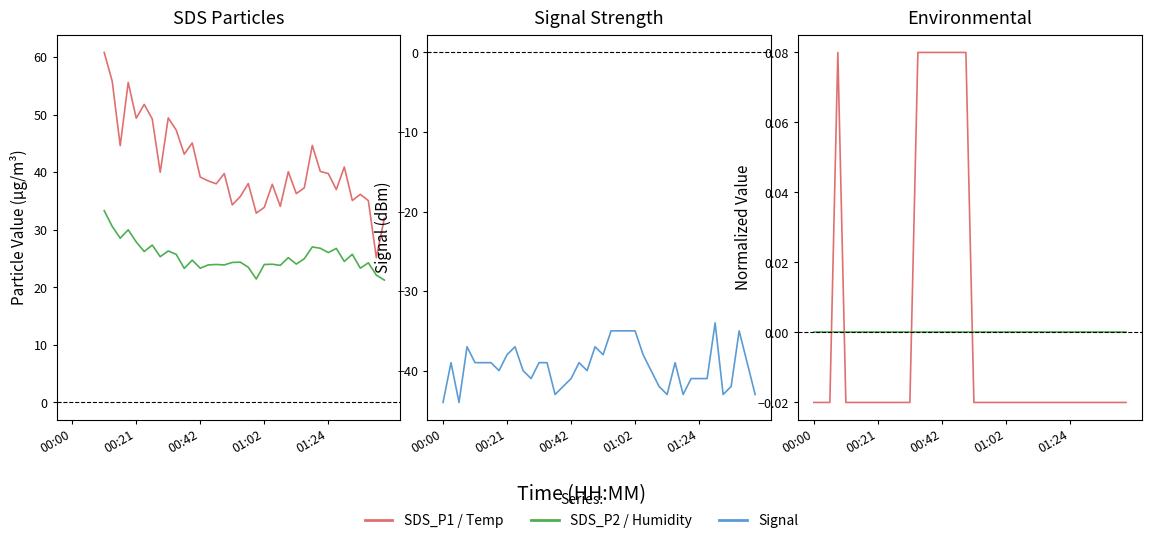

How many categories are shown in the chart?

40